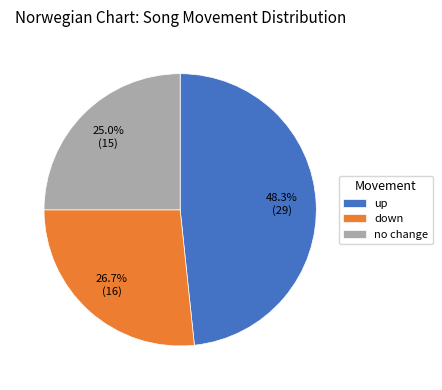

What percentage is the up slice, to the nearest percent?

48%